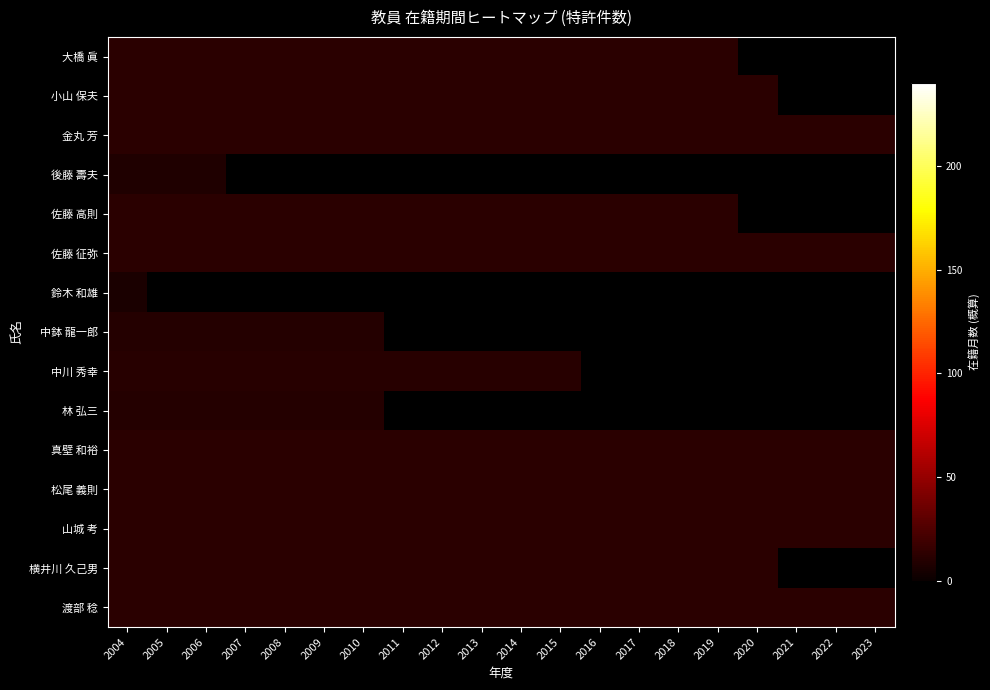

List the labels in order of 佐藤 高則 value, largest first.

2004, 2005, 2006, 2007, 2008, 2009, 2010, 2011, 2012, 2013, 2014, 2015, 2016, 2017, 2018, 2019, 2020, 2021, 2022, 2023